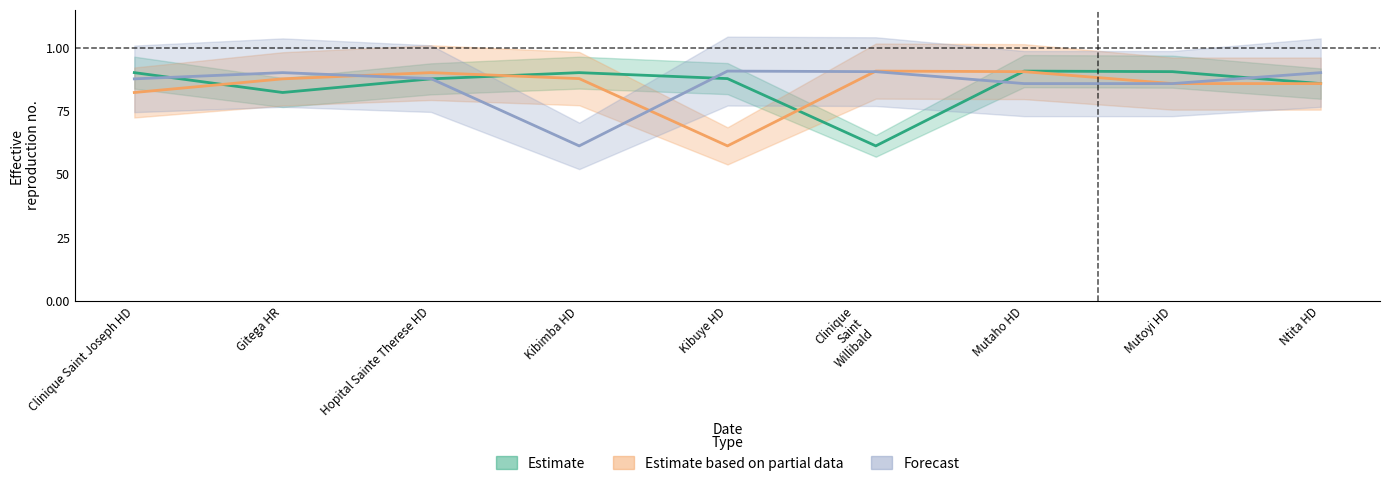

In Estimate based on partial data, how many points are lower than both neighbors (excluding endpoints)?

1